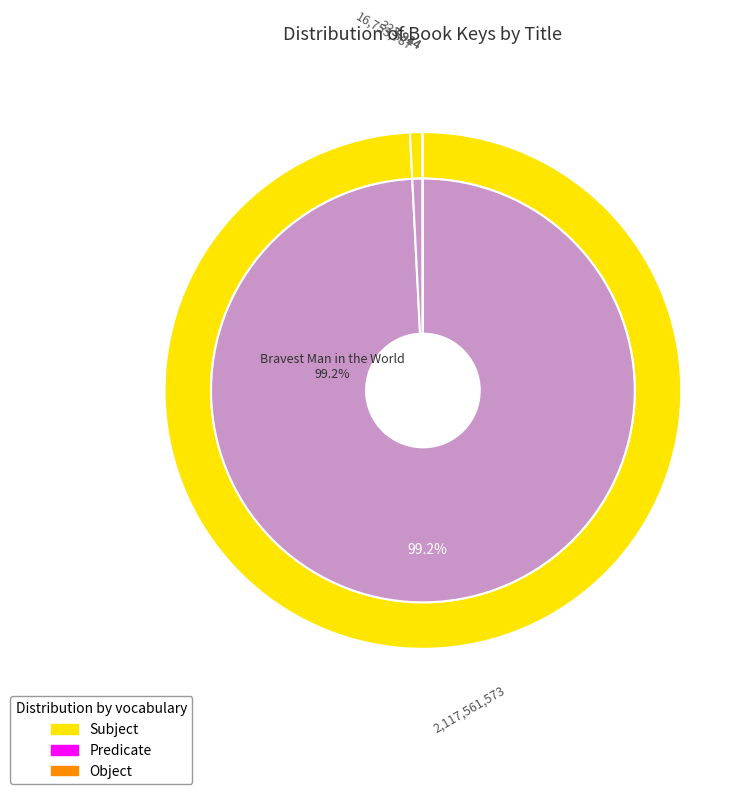

Does Thank You, Sarah account for over 50% of the chart?

No